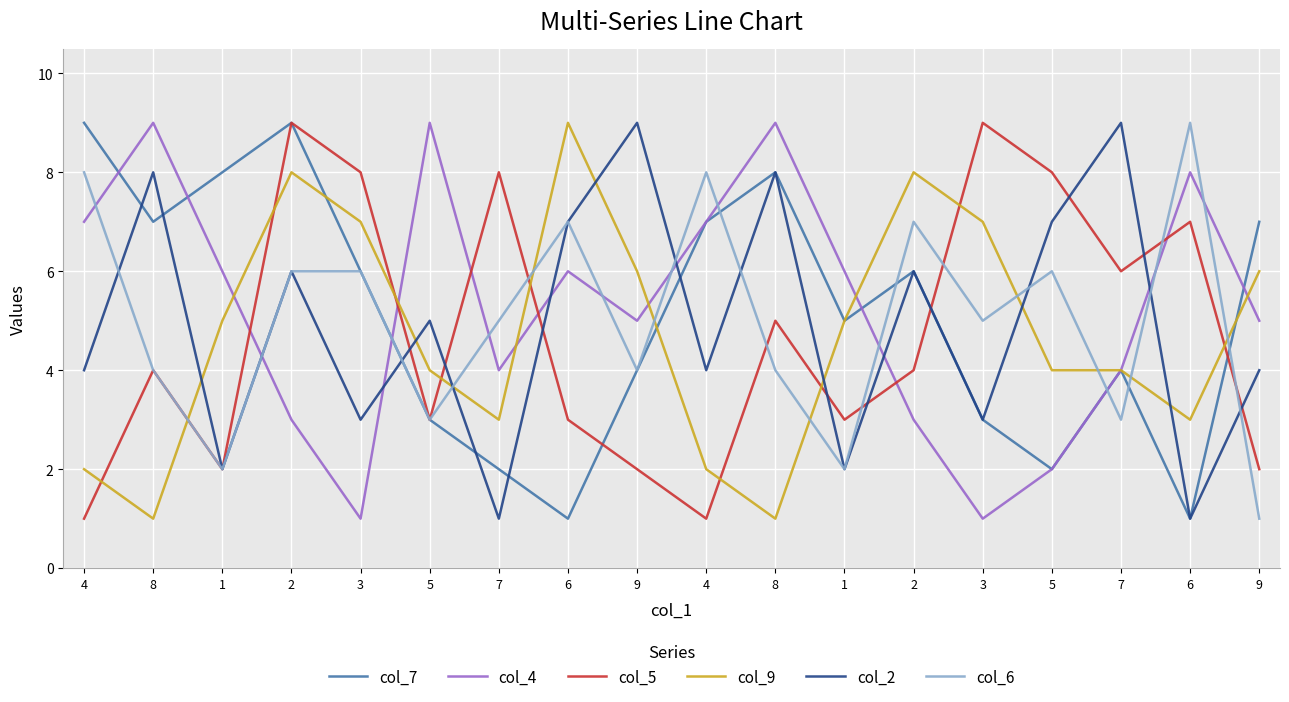

What is the label of the 9th point from the right?

4